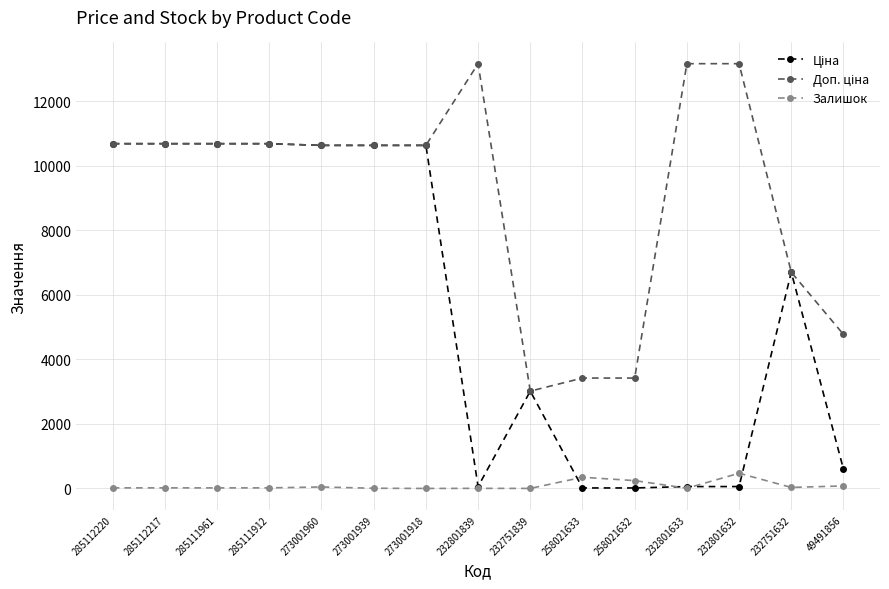

At how many categories does at least one series exceed 10209?

10